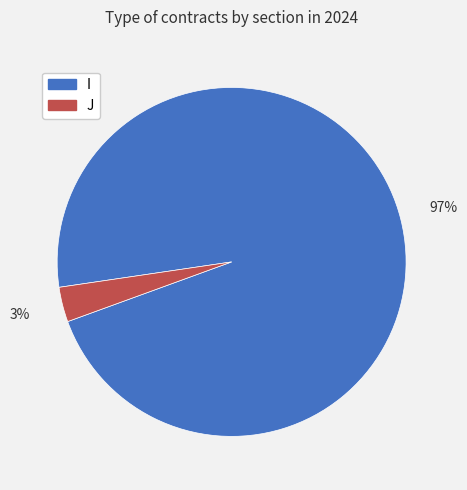

Is it true that J is 3% of the pie?

True